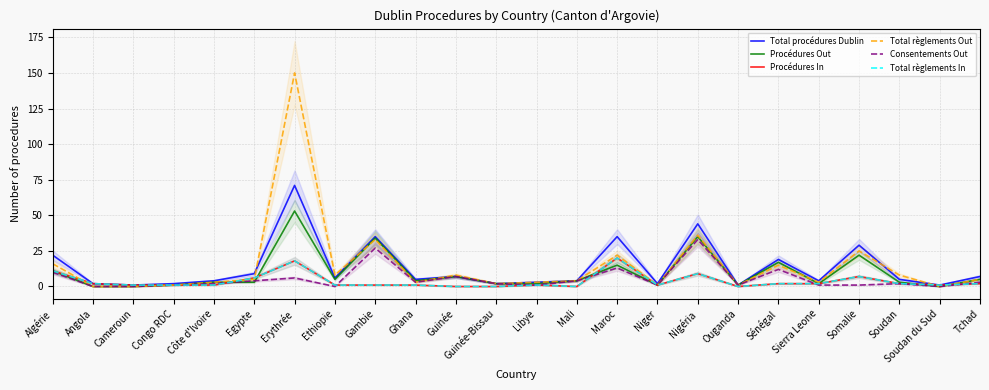

After their last crossing, which series has the higher values: Total procédures Dublin or Total règlements Out?

Total procédures Dublin